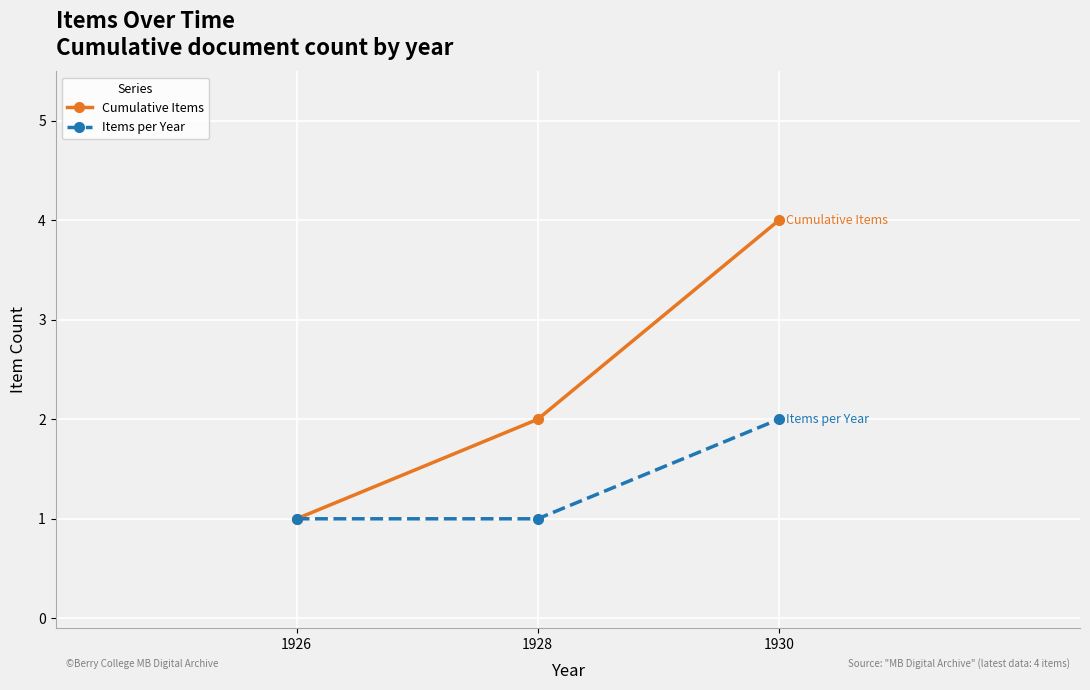

Which label corresponds to the largest value in the chart?

1930